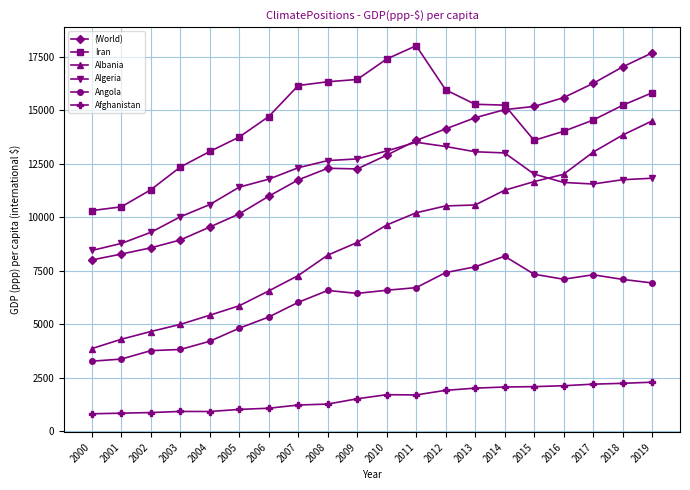

The Afghanistan series shows 513.4 at 2015. True or false?

False